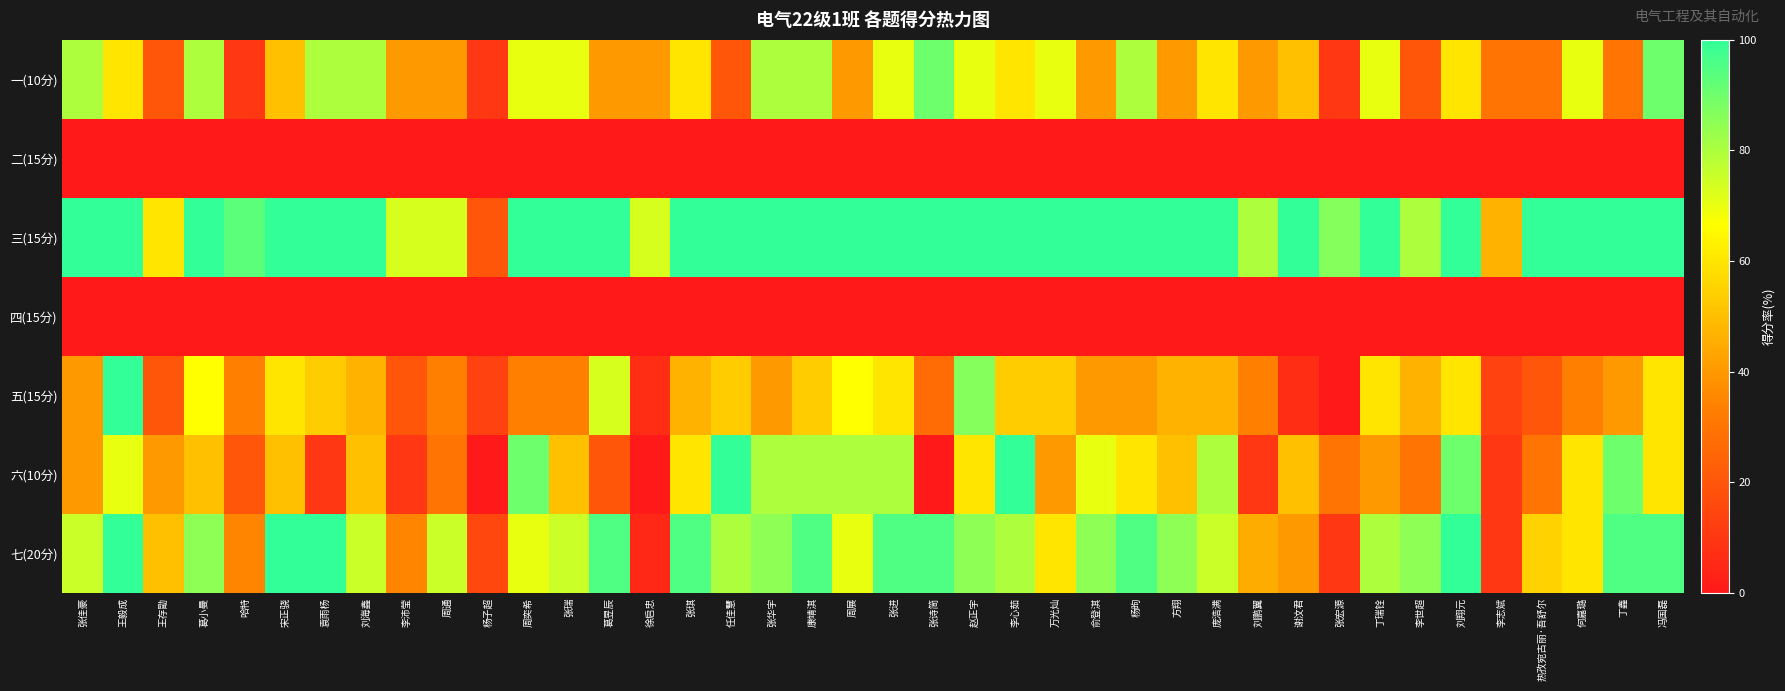

Reading left to right, what are all the values shown in this chart?

一(10分): 张佳豪=80.0	王毅成=60.0	王存勖=20.0	葛小曼=80.0	哈特=10.0	宋正骁=50.0	袁雨杨=80.0	刘海鑫=80.0	李沛莹=40.0	周通=40.0	杨子超=10.0	周奕希=70.0	张瑞=70.0	葛昱辰=40.0	徐启忠=40.0	张琪=60.0	任佳慧=20.0	张华宇=80.0	康靖淇=80.0	周展=40.0	张进=70.0	张诗简=90.0	赵正宇=70.0	李心茹=60.0	万光灿=70.0	俞登淇=40.0	杨昫=80.0	方翔=40.0	庞浩满=60.0	刘鹏翼=40.0	谢汶君=50.0	张宏源=10.0	丁瑞铨=70.0	李世超=20.0	刘翔元=60.0	李志斌=30.0	热孜宛古丽·吾舒尔=30.0	何嘉璐=70.0	丁鑫=30.0	冯国磊=90.0
二(15分): 张佳豪=0.0	王毅成=0.0	王存勖=0.0	葛小曼=0.0	哈特=0.0	宋正骁=0.0	袁雨杨=0.0	刘海鑫=0.0	李沛莹=0.0	周通=0.0	杨子超=0.0	周奕希=0.0	张瑞=0.0	葛昱辰=0.0	徐启忠=0.0	张琪=0.0	任佳慧=0.0	张华宇=0.0	康靖淇=0.0	周展=0.0	张进=0.0	张诗简=0.0	赵正宇=0.0	李心茹=0.0	万光灿=0.0	俞登淇=0.0	杨昫=0.0	方翔=0.0	庞浩满=0.0	刘鹏翼=0.0	谢汶君=0.0	张宏源=0.0	丁瑞铨=0.0	李世超=0.0	刘翔元=0.0	李志斌=0.0	热孜宛古丽·吾舒尔=0.0	何嘉璐=0.0	丁鑫=0.0	冯国磊=0.0
三(15分): 张佳豪=100.0	王毅成=100.0	王存勖=60.0	葛小曼=100.0	哈特=93.3	宋正骁=100.0	袁雨杨=100.0	刘海鑫=100.0	李沛莹=73.3	周通=73.3	杨子超=20.0	周奕希=100.0	张瑞=100.0	葛昱辰=100.0	徐启忠=73.3	张琪=100.0	任佳慧=100.0	张华宇=100.0	康靖淇=100.0	周展=100.0	张进=100.0	张诗简=100.0	赵正宇=100.0	李心茹=100.0	万光灿=100.0	俞登淇=100.0	杨昫=100.0	方翔=100.0	庞浩满=100.0	刘鹏翼=80.0	谢汶君=100.0	张宏源=86.7	丁瑞铨=100.0	李世超=80.0	刘翔元=100.0	李志斌=46.7	热孜宛古丽·吾舒尔=100.0	何嘉璐=100.0	丁鑫=100.0	冯国磊=100.0
四(15分): 张佳豪=0.0	王毅成=0.0	王存勖=0.0	葛小曼=0.0	哈特=0.0	宋正骁=0.0	袁雨杨=0.0	刘海鑫=0.0	李沛莹=0.0	周通=0.0	杨子超=0.0	周奕希=0.0	张瑞=0.0	葛昱辰=0.0	徐启忠=0.0	张琪=0.0	任佳慧=0.0	张华宇=0.0	康靖淇=0.0	周展=0.0	张进=0.0	张诗简=0.0	赵正宇=0.0	李心茹=0.0	万光灿=0.0	俞登淇=0.0	杨昫=0.0	方翔=0.0	庞浩满=0.0	刘鹏翼=0.0	谢汶君=0.0	张宏源=0.0	丁瑞铨=0.0	李世超=0.0	刘翔元=0.0	李志斌=0.0	热孜宛古丽·吾舒尔=0.0	何嘉璐=0.0	丁鑫=0.0	冯国磊=0.0
五(15分): 张佳豪=40.0	王毅成=100.0	王存勖=20.0	葛小曼=66.7	哈特=33.3	宋正骁=60.0	袁雨杨=53.3	刘海鑫=46.7	李沛莹=20.0	周通=33.3	杨子超=13.3	周奕希=33.3	张瑞=33.3	葛昱辰=73.3	徐启忠=6.7	张琪=46.7	任佳慧=53.3	张华宇=40.0	康靖淇=53.3	周展=66.7	张进=60.0	张诗简=26.7	赵正宇=86.7	李心茹=53.3	万光灿=53.3	俞登淇=40.0	杨昫=40.0	方翔=46.7	庞浩满=46.7	刘鹏翼=33.3	谢汶君=6.7	张宏源=0.0	丁瑞铨=60.0	李世超=46.7	刘翔元=60.0	李志斌=13.3	热孜宛古丽·吾舒尔=20.0	何嘉璐=33.3	丁鑫=40.0	冯国磊=60.0
六(10分): 张佳豪=40.0	王毅成=70.0	王存勖=40.0	葛小曼=50.0	哈特=20.0	宋正骁=50.0	袁雨杨=10.0	刘海鑫=50.0	李沛莹=10.0	周通=30.0	杨子超=0.0	周奕希=90.0	张瑞=50.0	葛昱辰=20.0	徐启忠=0.0	张琪=60.0	任佳慧=100.0	张华宇=80.0	康靖淇=80.0	周展=80.0	张进=80.0	张诗简=0.0	赵正宇=60.0	李心茹=100.0	万光灿=40.0	俞登淇=70.0	杨昫=60.0	方翔=50.0	庞浩满=80.0	刘鹏翼=10.0	谢汶君=50.0	张宏源=30.0	丁瑞铨=40.0	李世超=30.0	刘翔元=90.0	李志斌=10.0	热孜宛古丽·吾舒尔=30.0	何嘉璐=60.0	丁鑫=90.0	冯国磊=60.0
七(20分): 张佳豪=75.0	王毅成=100.0	王存勖=50.0	葛小曼=85.0	哈特=35.0	宋正骁=100.0	袁雨杨=100.0	刘海鑫=75.0	李沛莹=35.0	周通=75.0	杨子超=15.0	周奕希=70.0	张瑞=75.0	葛昱辰=95.0	徐启忠=5.0	张琪=95.0	任佳慧=80.0	张华宇=85.0	康靖淇=95.0	周展=70.0	张进=95.0	张诗简=95.0	赵正宇=85.0	李心茹=80.0	万光灿=60.0	俞登淇=85.0	杨昫=95.0	方翔=85.0	庞浩满=75.0	刘鹏翼=45.0	谢汶君=40.0	张宏源=10.0	丁瑞铨=80.0	李世超=85.0	刘翔元=100.0	李志斌=10.0	热孜宛古丽·吾舒尔=55.0	何嘉璐=60.0	丁鑫=95.0	冯国磊=95.0